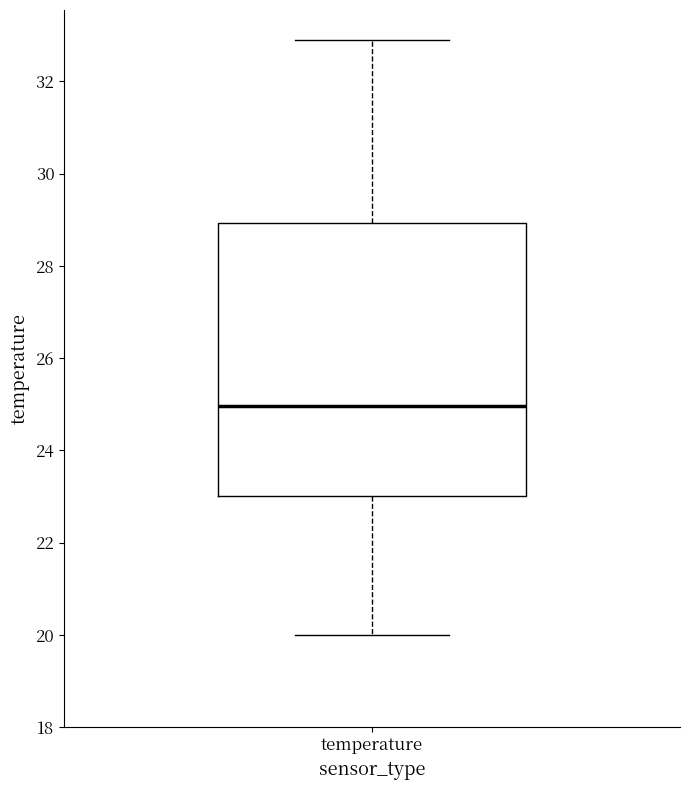

Where is the upper edge of the box for temperature on the y-axis? The values are not printed on the chart, so give them approximately, as read against the axis.

29